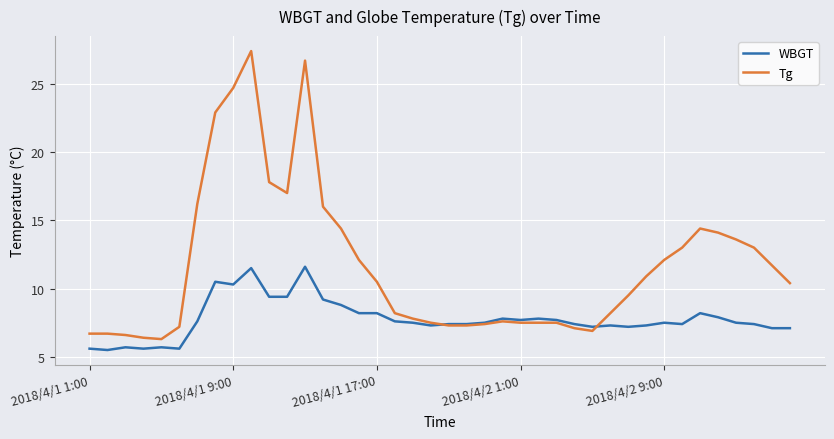

What is the maximum value shown in the chart?

27.4